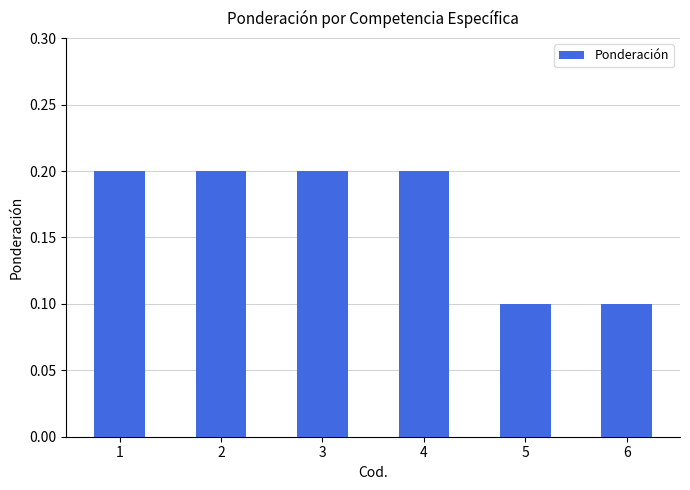

What is the value of the 2nd bar from the left?

0.2